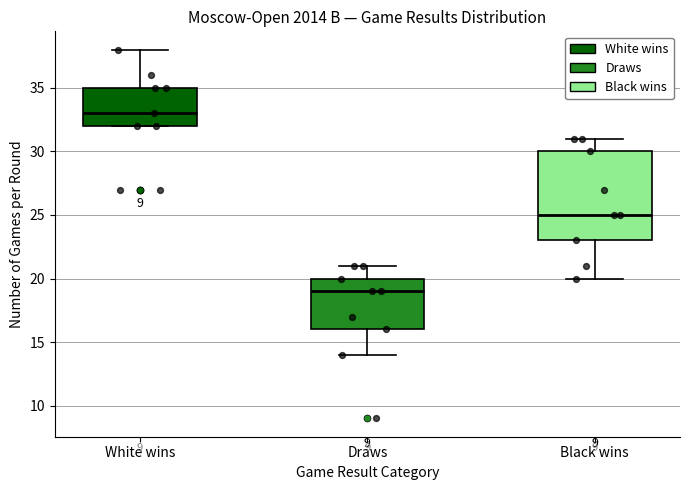

Reading left to right, transcribe this box plot: for each box, give where its median line is, the range the box spans, and where its two whiskers end, as read against the y-axis. The values are not printed on the chart, so give them approximately, as read against the axis.

White wins: median 33, box 32 to 35, whiskers 32 to 38
Draws: median 19, box 16 to 20, whiskers 14 to 21
Black wins: median 25, box 23 to 30, whiskers 20 to 31